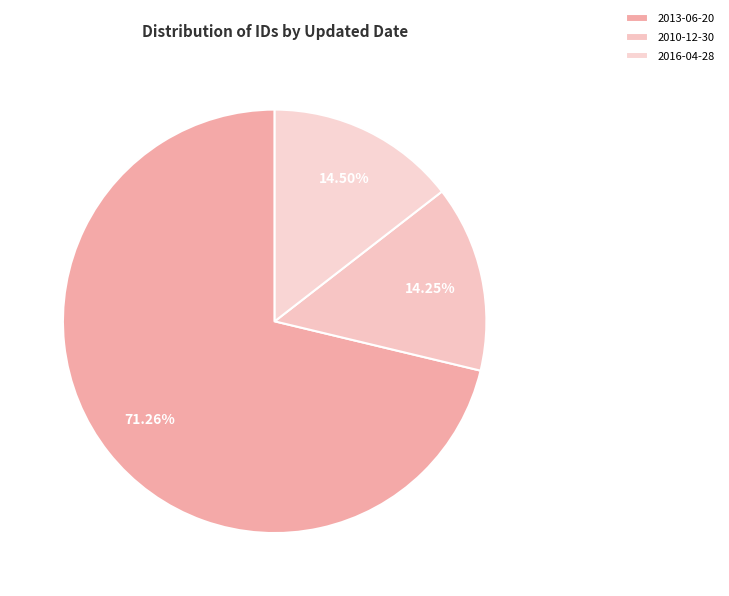

How many slices are in this pie chart?

3